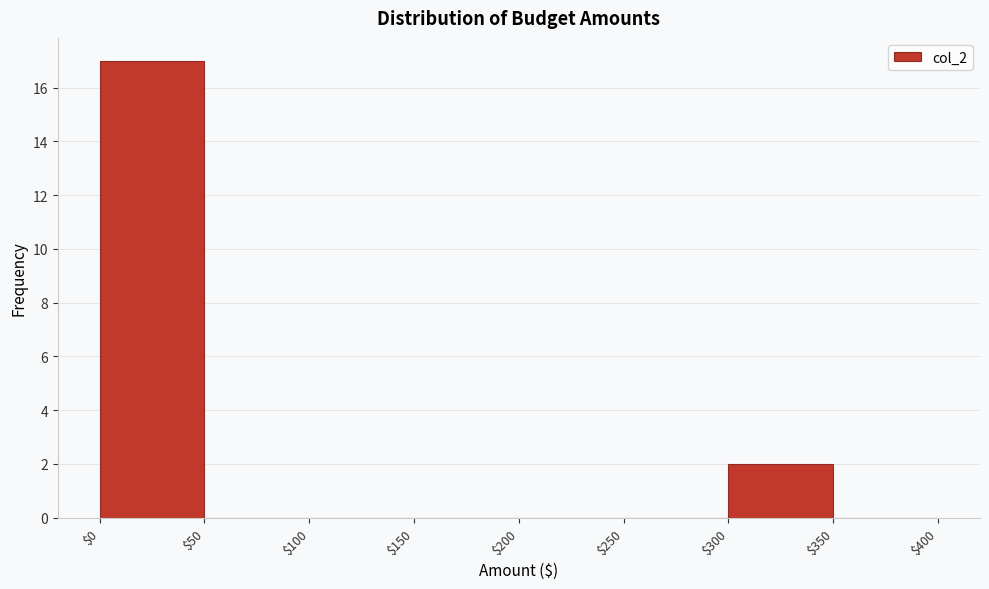

Reading left to right, list every bar in this chart as the range it spans on the x-axis followed by its height. The values are not printed on the chart, so give them approximately, as read against the axis.

$0 to $50: 17
$50 to $100: 0
$100 to $150: 0
$150 to $200: 0
$200 to $250: 0
$250 to $300: 0
$300 to $350: 2
$350 to $400: 0